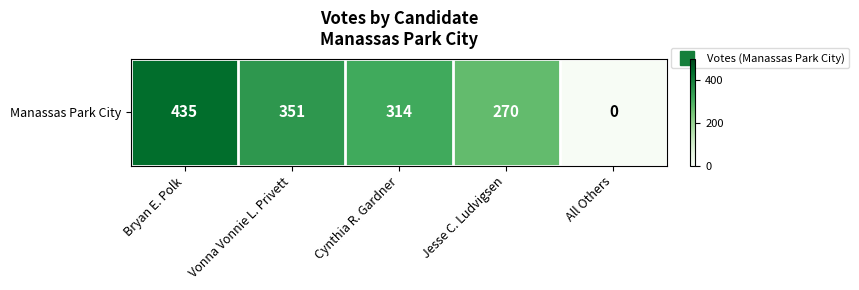

Reading left to right, transcribe all the data shown in this chart.

Bryan E. Polk=435	Vonna Vonnie L. Privett=351	Cynthia R. Gardner=314	Jesse C. Ludvigsen=270	All Others=0